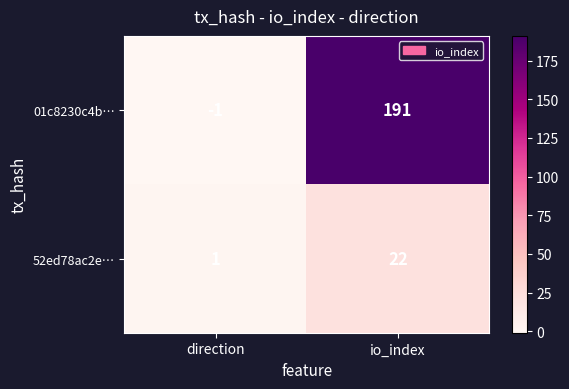

Count the number of categories in the chart.

2